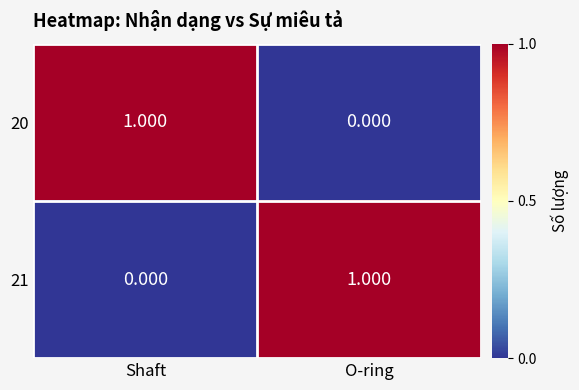

Which category has the highest value in the 20 series?

Shaft